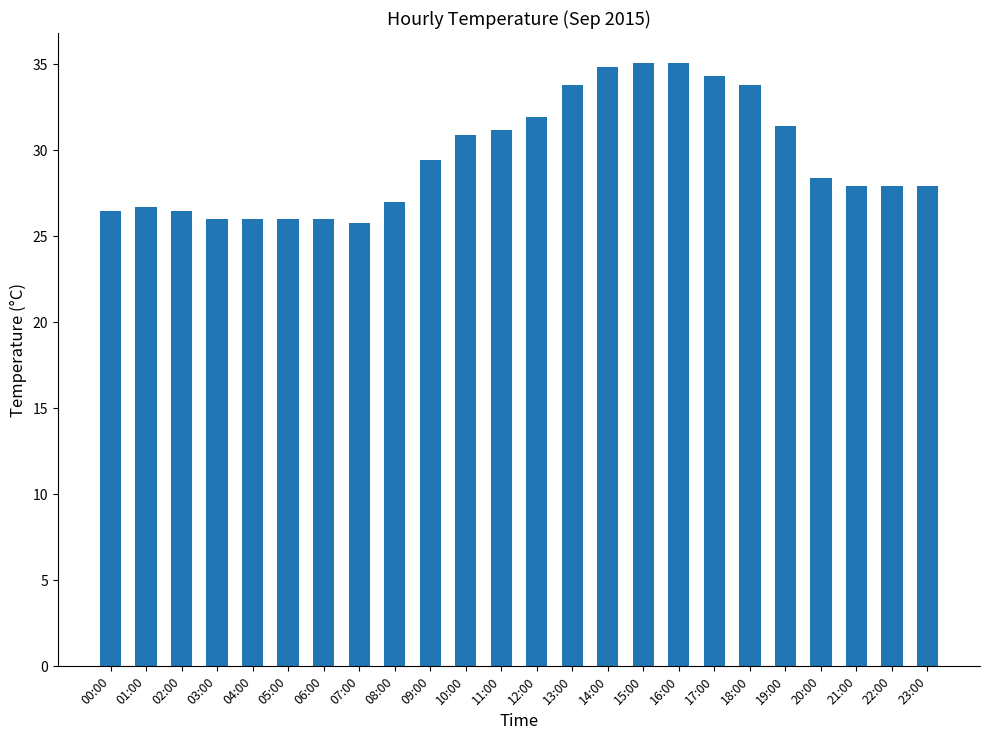

What is the difference between the maximum and minimum values?

9.3